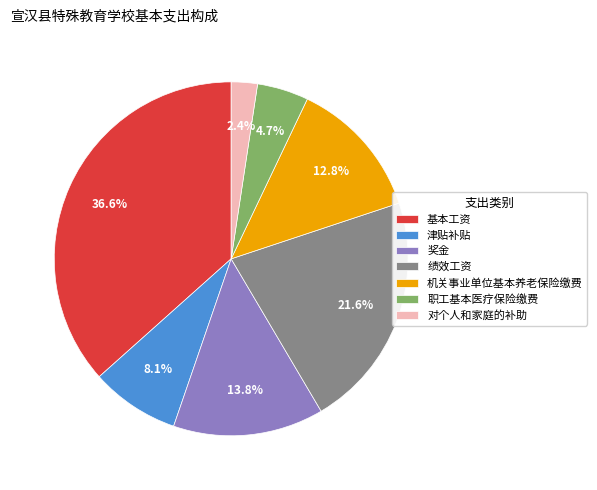

How many slices are in this pie chart?

7